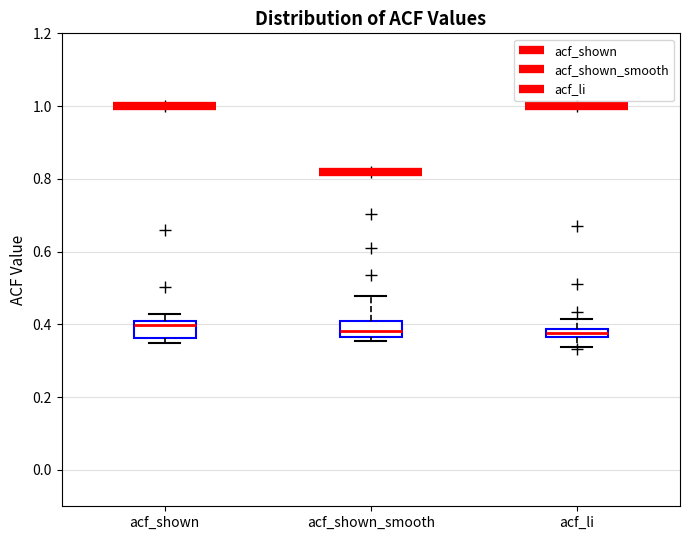

Where is the upper edge of the box for acf_shown_smooth on the y-axis? The values are not printed on the chart, so give them approximately, as read against the axis.

0.42